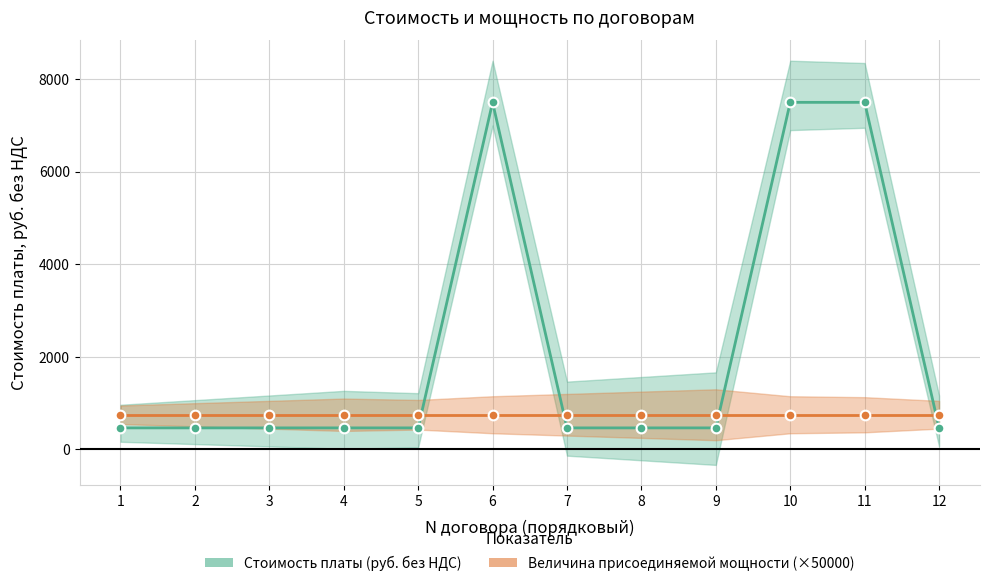

At which category does the chart reach its peak across all series?

6